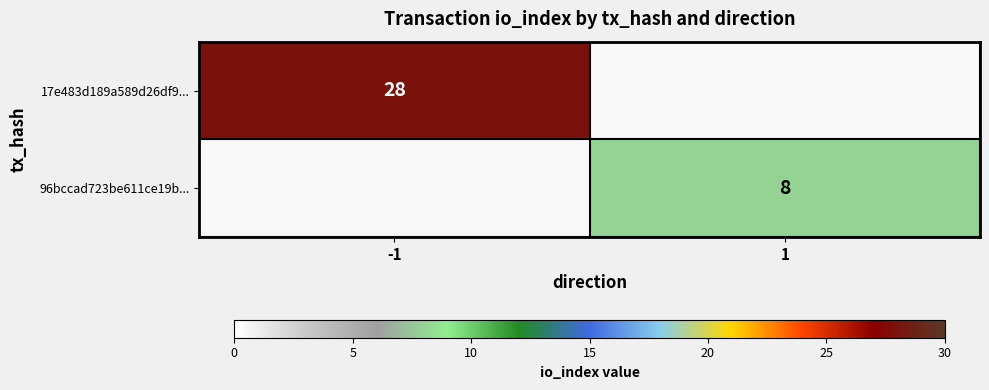

The value of 17e483d189a589d26df9... at -1 is 28. True or false?

True